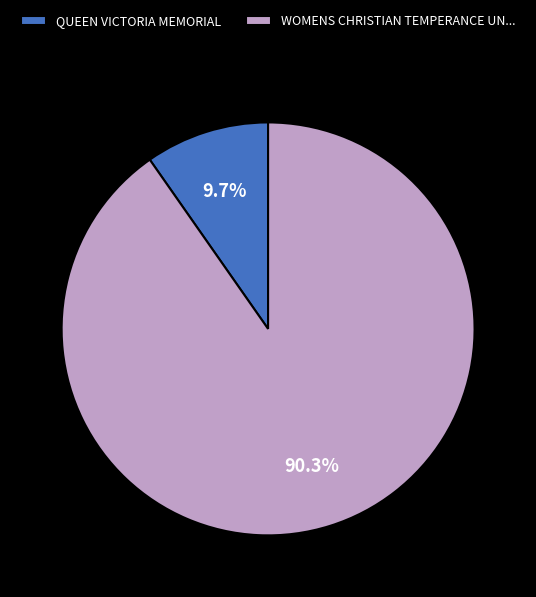

Approximately how many times larger is the value at WOMENS CHRISTIAN TEMPERANCE UN... compared to QUEEN VICTORIA MEMORIAL?

9.3